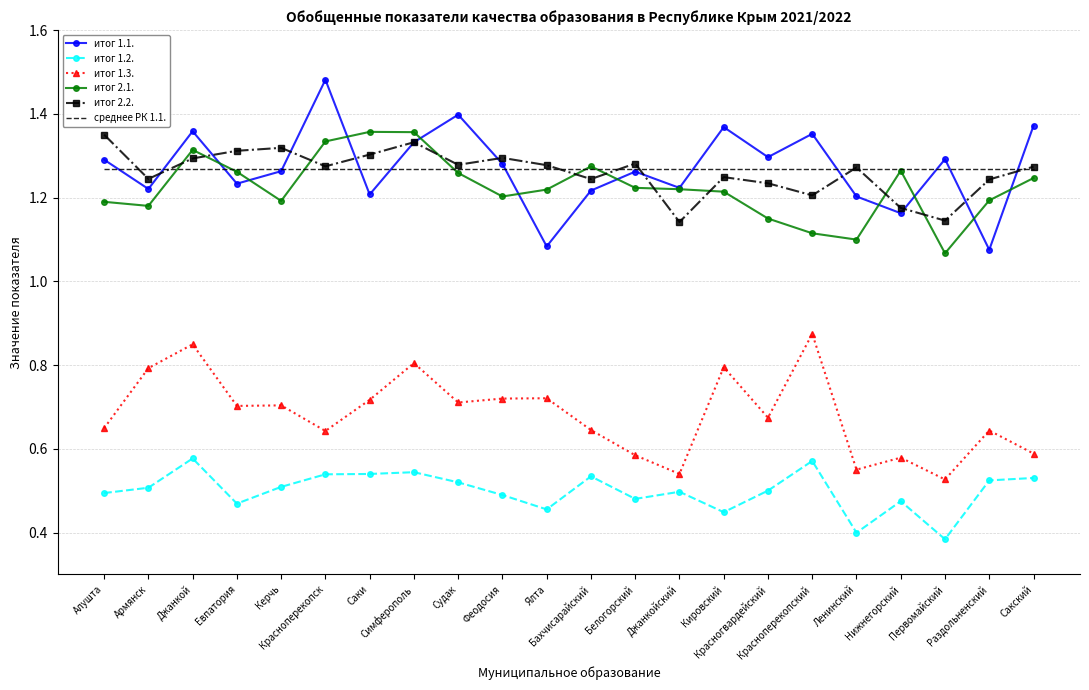

True or false: итог 1.2. and итог 1.3. cross at least once.

False